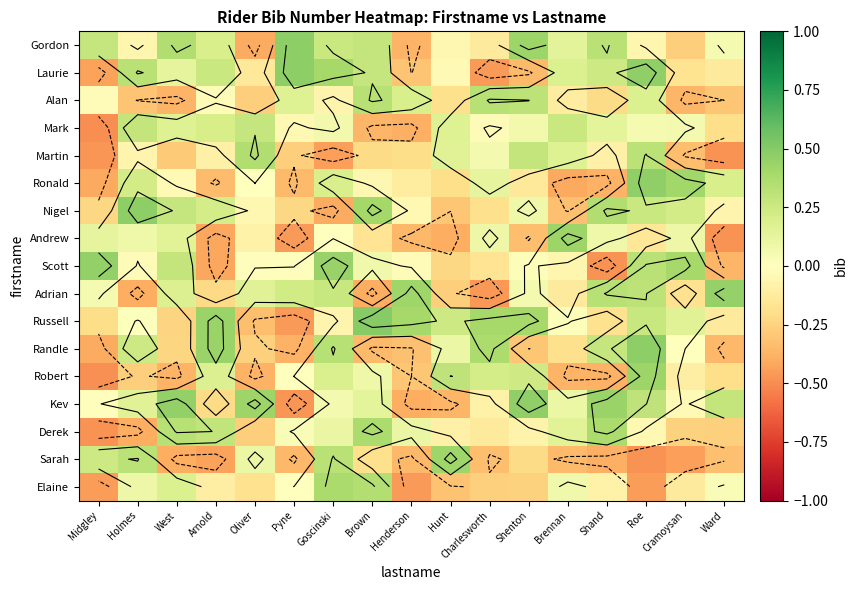

What is the difference between the highest and lowest values at Arnold?

0.9